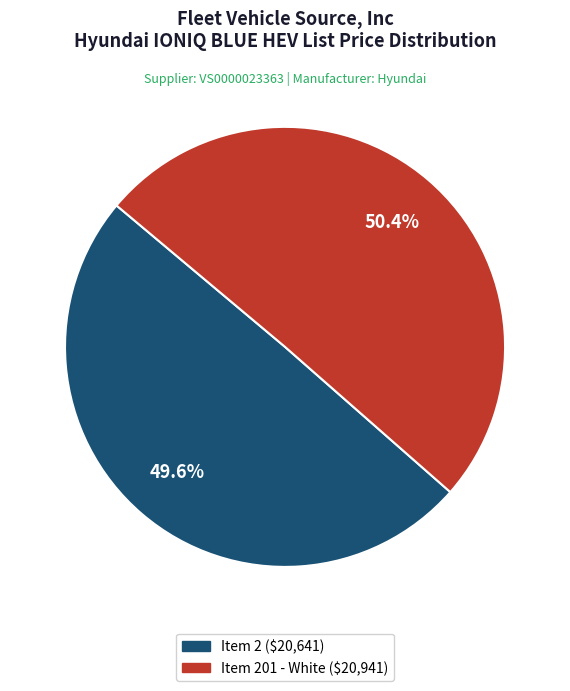

Is there any slice that represents more than half of the pie?

Yes